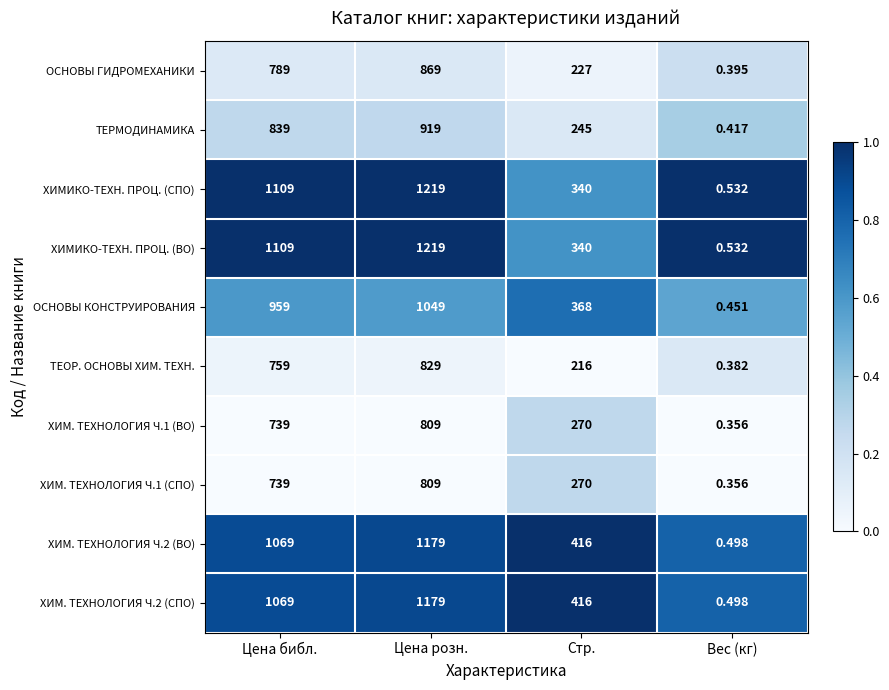

List the labels in order of ХИМИКО-ТЕХН. ПРОЦ. (ВО) value, largest first.

Цена розн., Цена библ., Стр., Вес (кг)